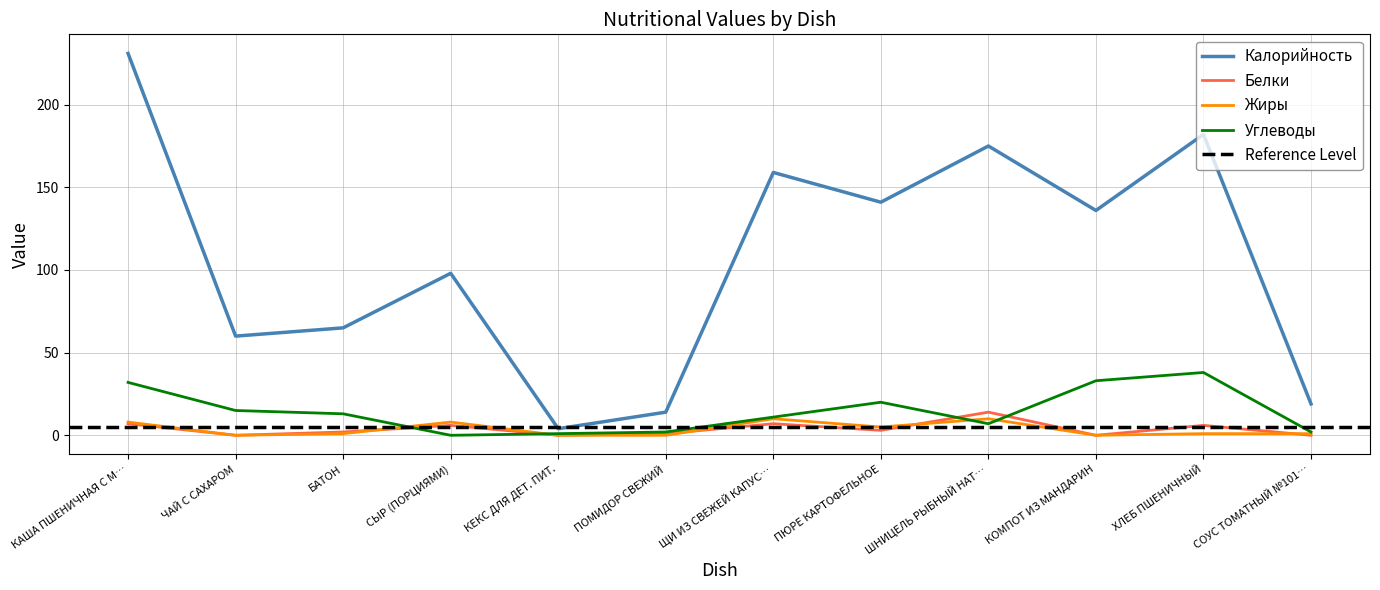

Is the value of Углеводы at ПЮРЕ КАРТОФЕЛЬНОЕ greater than the value of Калорийность at БАТОН?

No